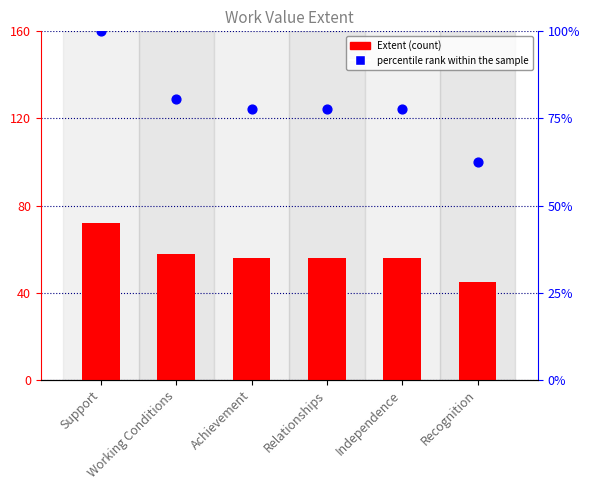

At how many categories does at least one series exceed 82?

1